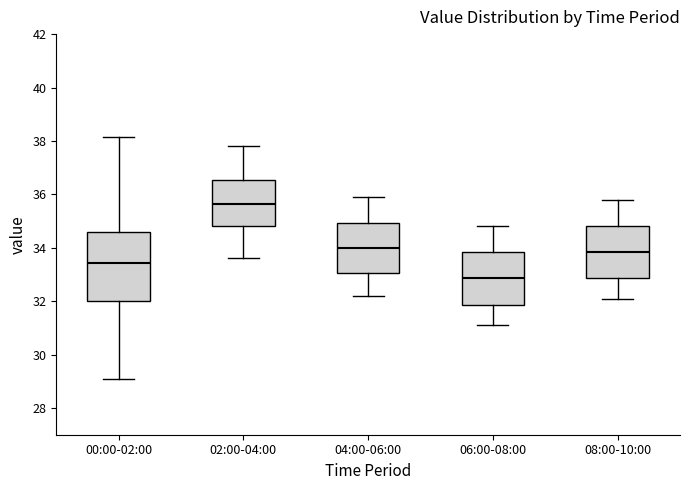

Reading left to right, read every box against the y-axis: the position of its median line, the range the box covers, and the ends of its whiskers. The values are not printed on the chart, so give them approximately, as read against the axis.

00:00-02:00: median 33.4, box 32.0 to 34.6, whiskers 29.0 to 38.2
02:00-04:00: median 35.6, box 34.8 to 36.6, whiskers 33.6 to 37.8
04:00-06:00: median 34.0, box 33.0 to 35.0, whiskers 32.2 to 36.0
06:00-08:00: median 32.8, box 31.8 to 33.8, whiskers 31.2 to 34.8
08:00-10:00: median 33.8, box 32.8 to 34.8, whiskers 32.2 to 35.8